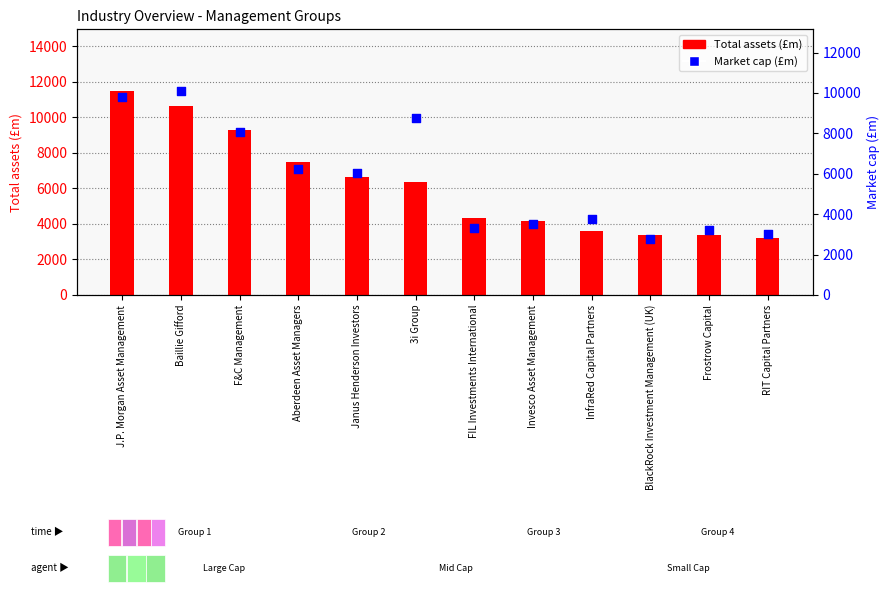

Which series contains the highest Y value?

Total assets (£m)